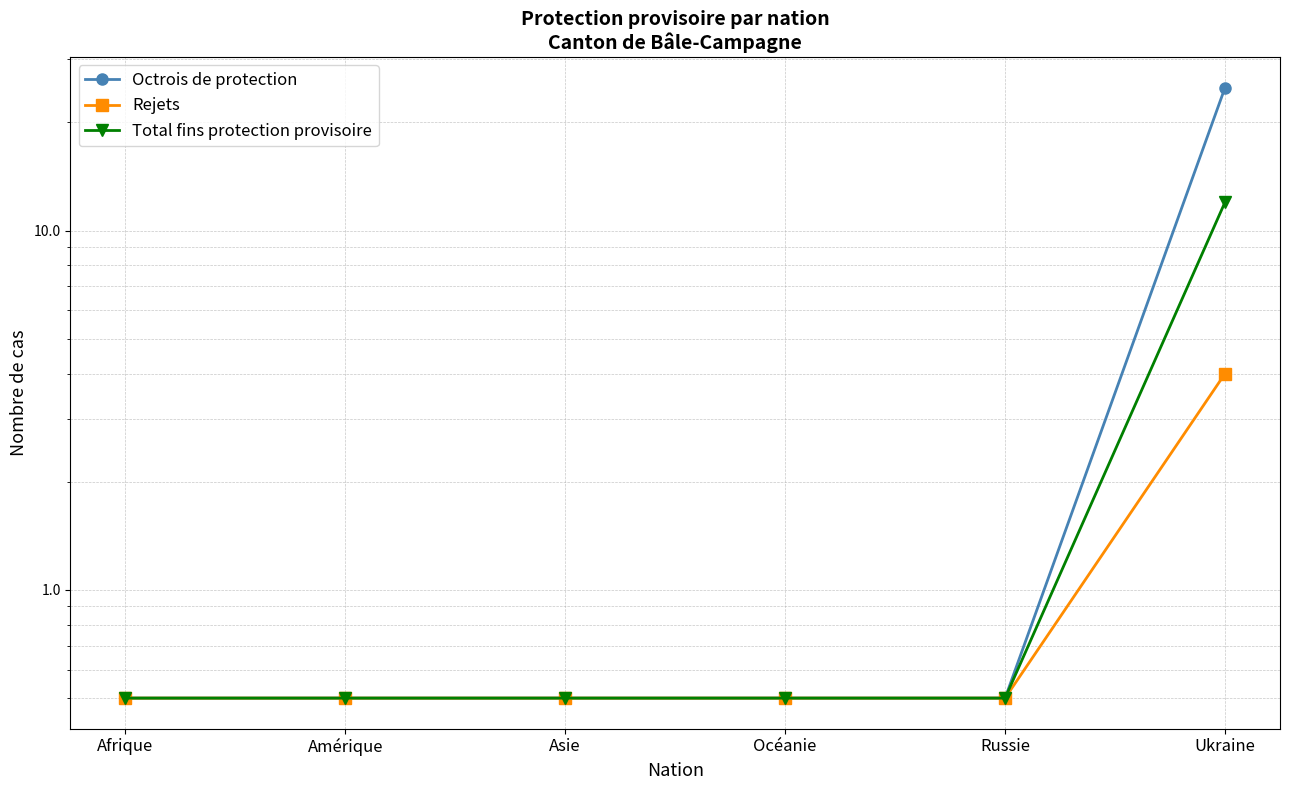

Reading left to right, list all the values displayed in this chart.

Octrois de protection: 0.5	0.5	0.5	0.5	0.5	25.0
Rejets: 0.5	0.5	0.5	0.5	0.5	4.0
Total fins protection provisoire: 0.5	0.5	0.5	0.5	0.5	12.0